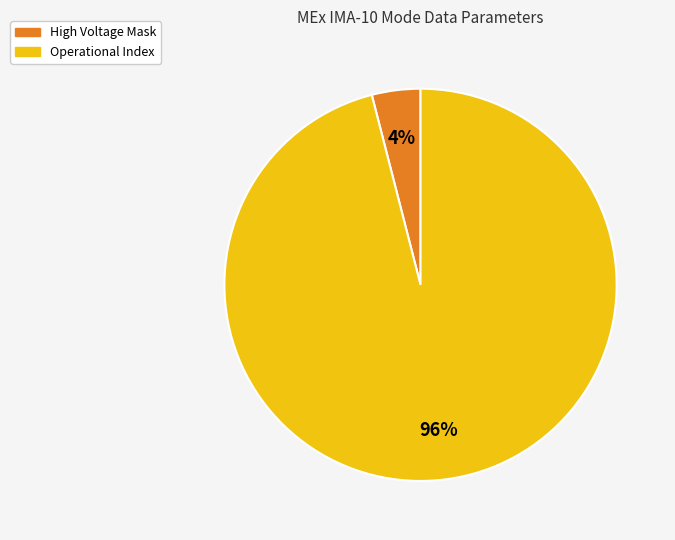

How many slices are in this pie chart?

2